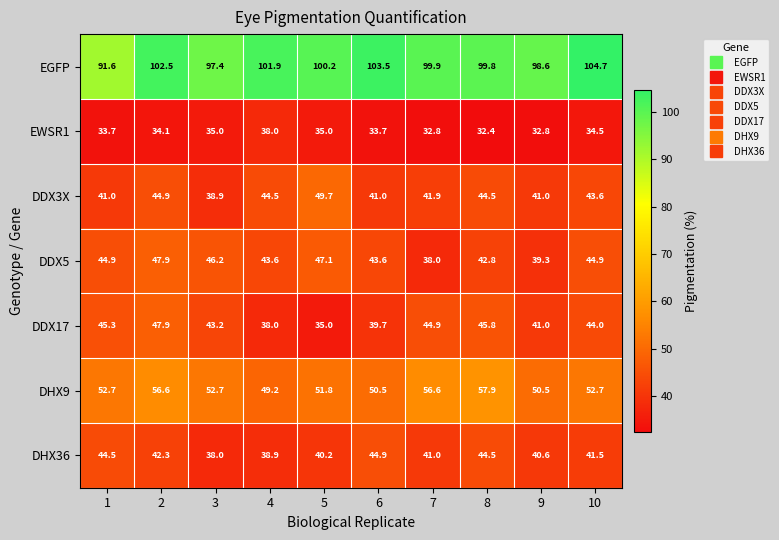

What is the difference between the DHX36 values at 1 and 4?

5.6